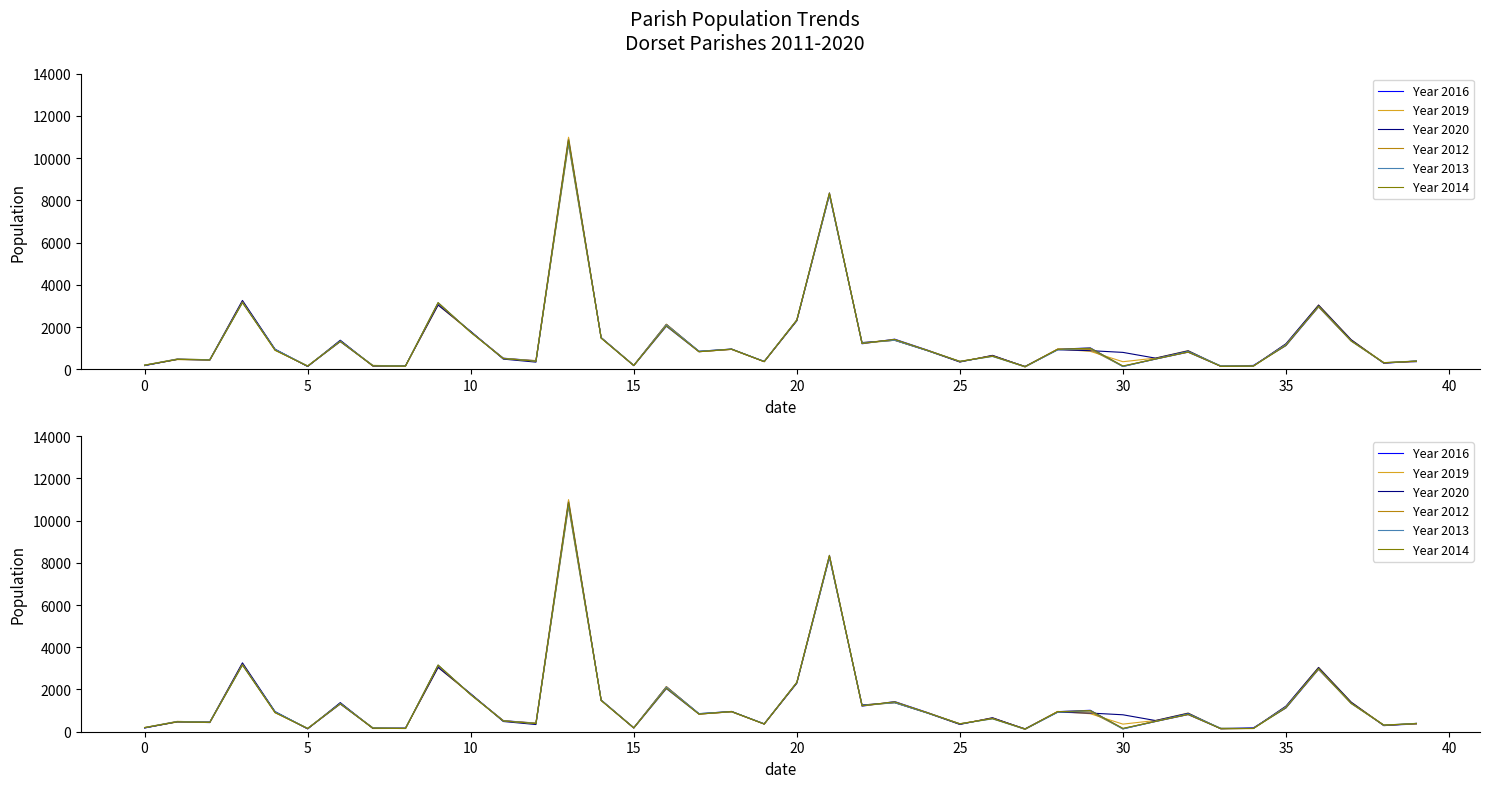

What is the label of the 25th point from the left?

24